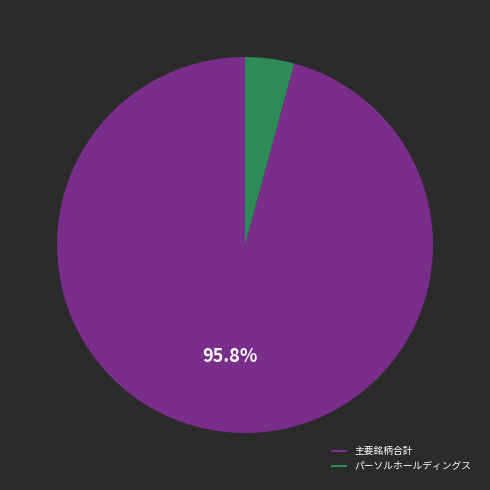

Is there any slice that represents more than half of the pie?

Yes